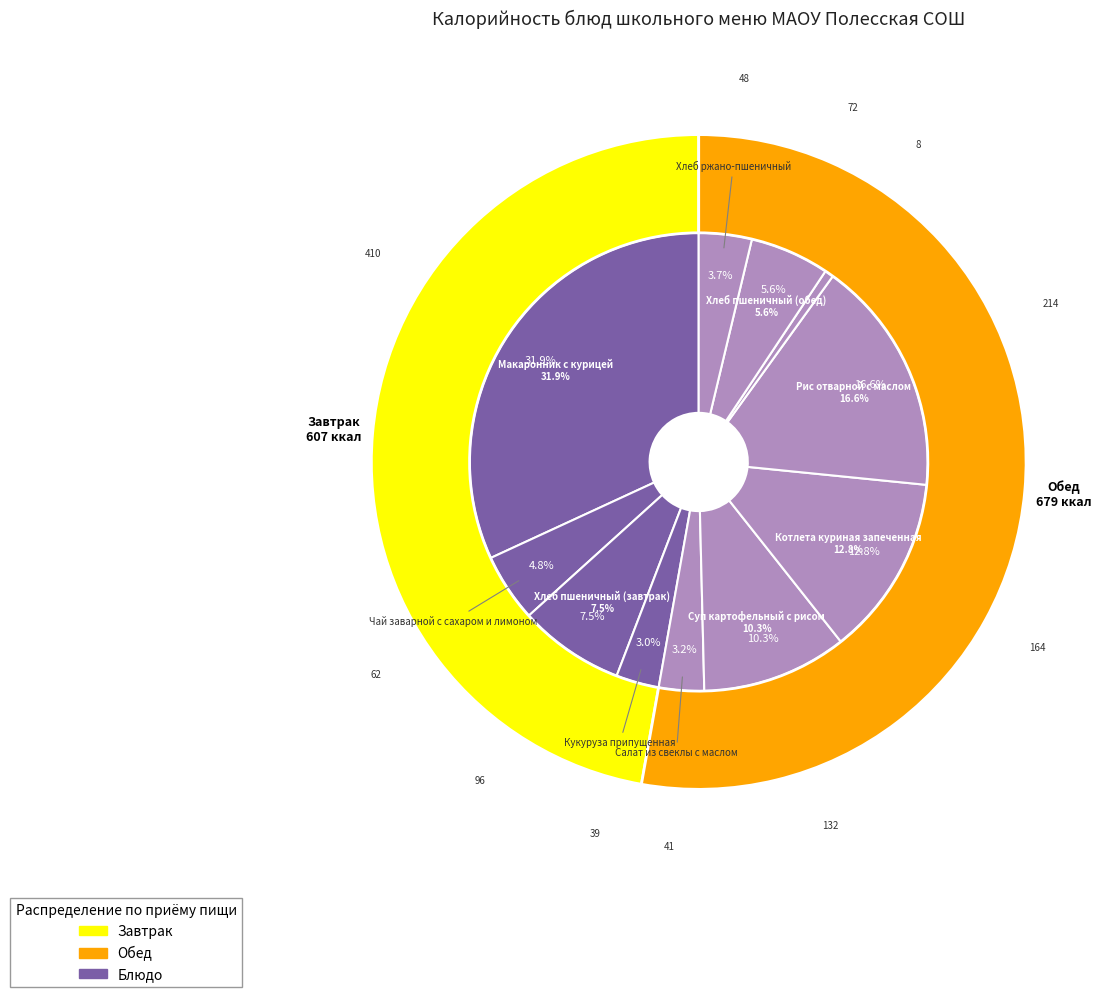

Does Макаронник с курицей represent more than half of the total?

No